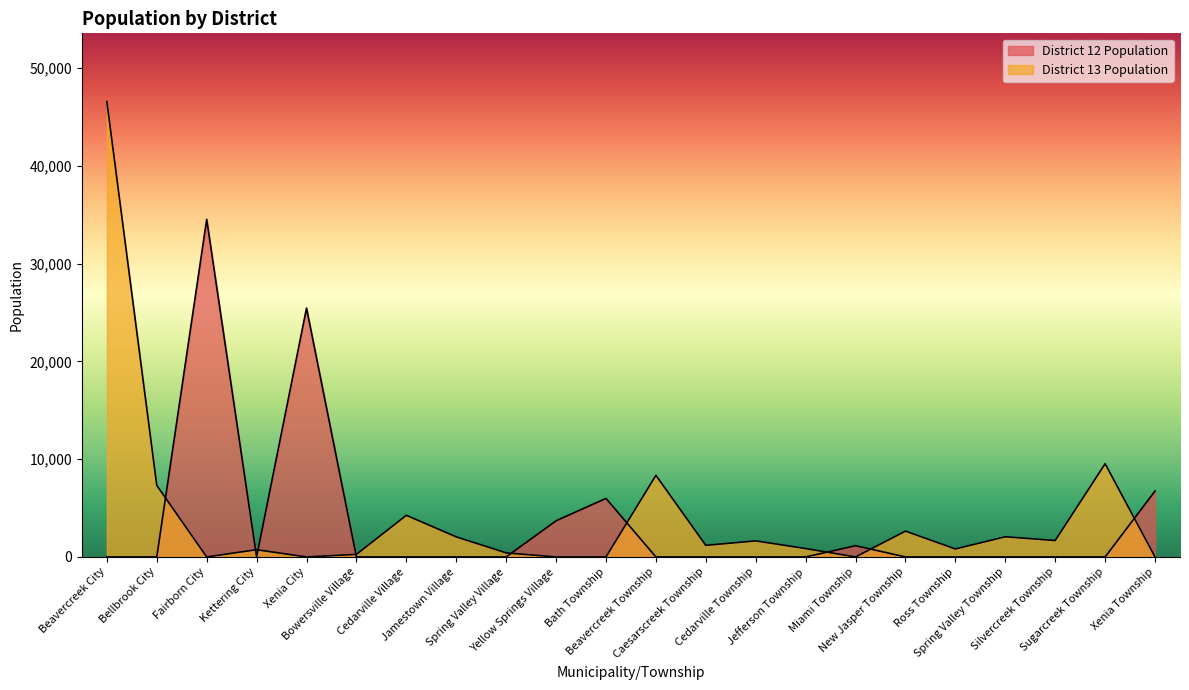

How many series are shown in this chart?

2